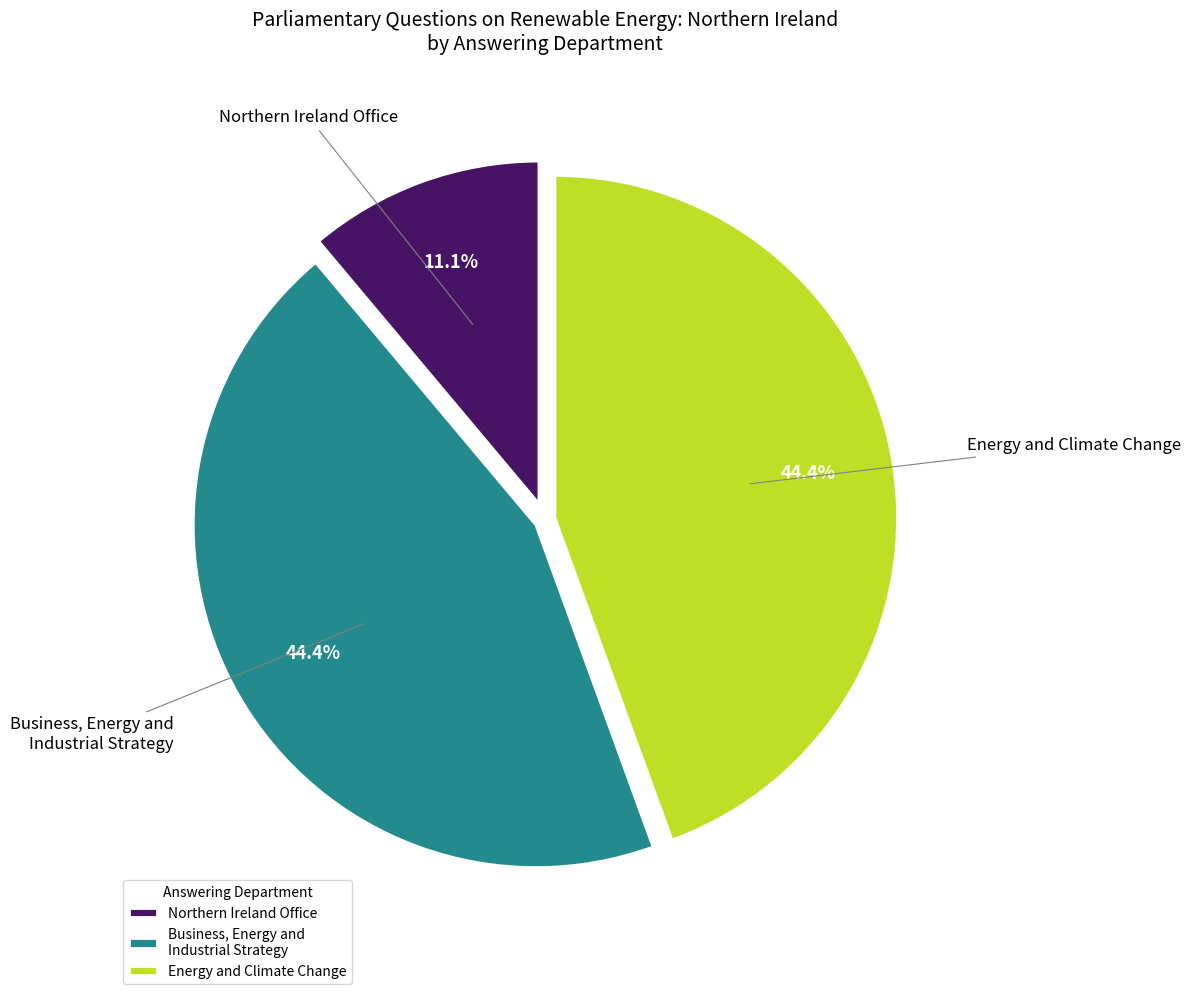

What is the smallest slice in the pie chart?

Northern Ireland Office